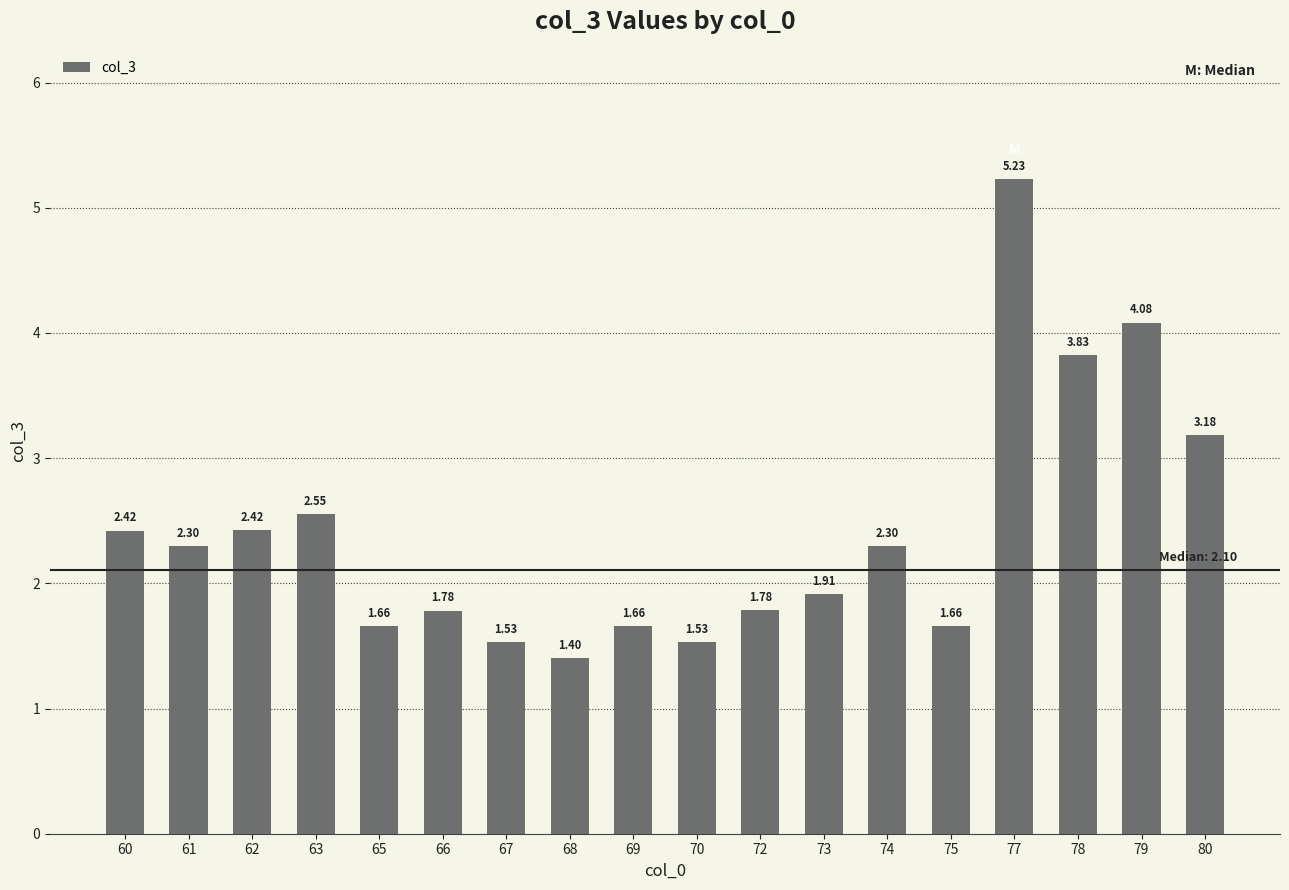

What is the sum of all values?

43.2